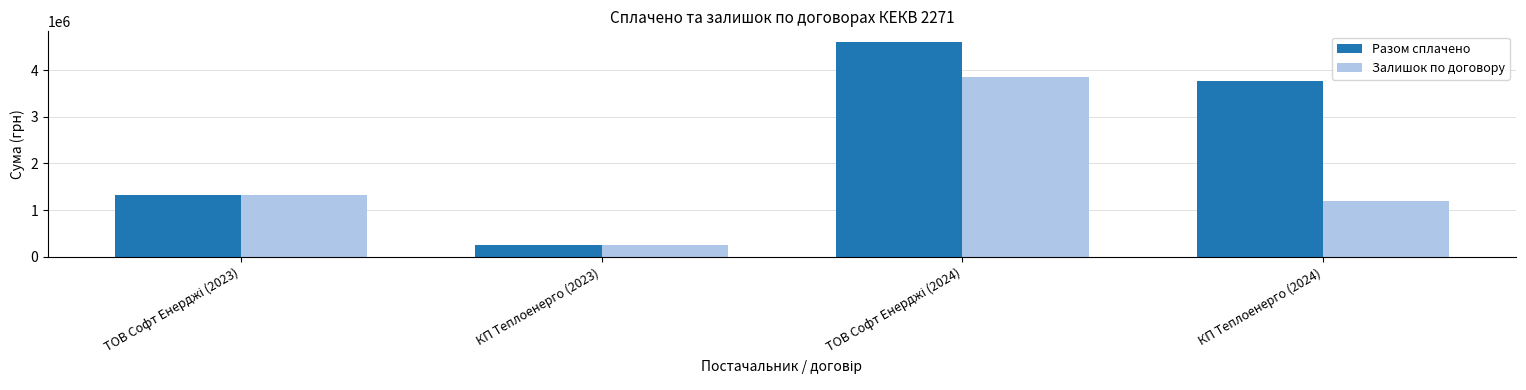

What position from the right is КП Теплоенерго (2024)?

1